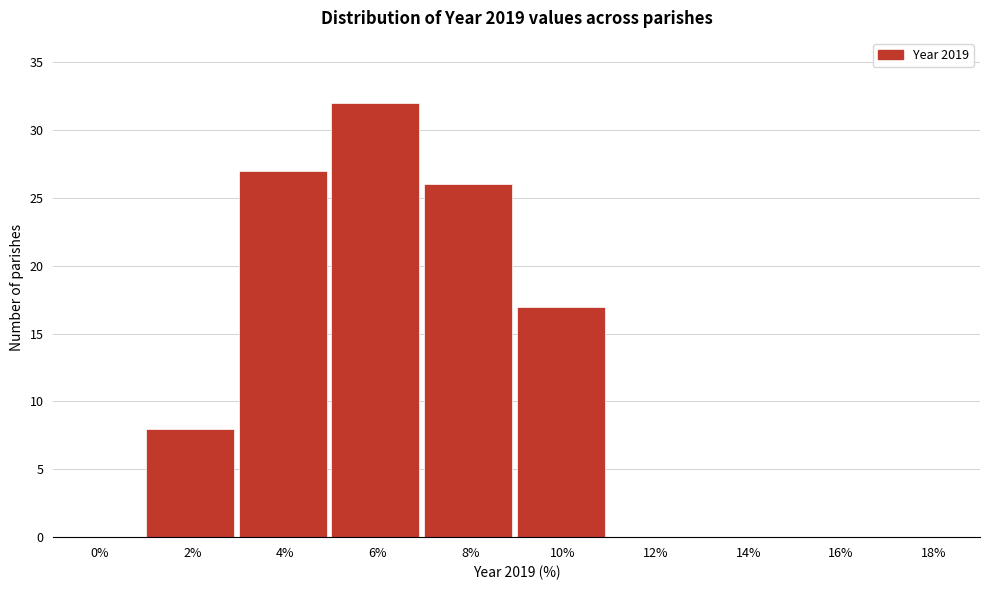

Reading left to right, extract all data points from this chart.

0%=0	2%=8	4%=27	6%=32	8%=26	10%=17	12%=0	14%=0	16%=0	18%=0